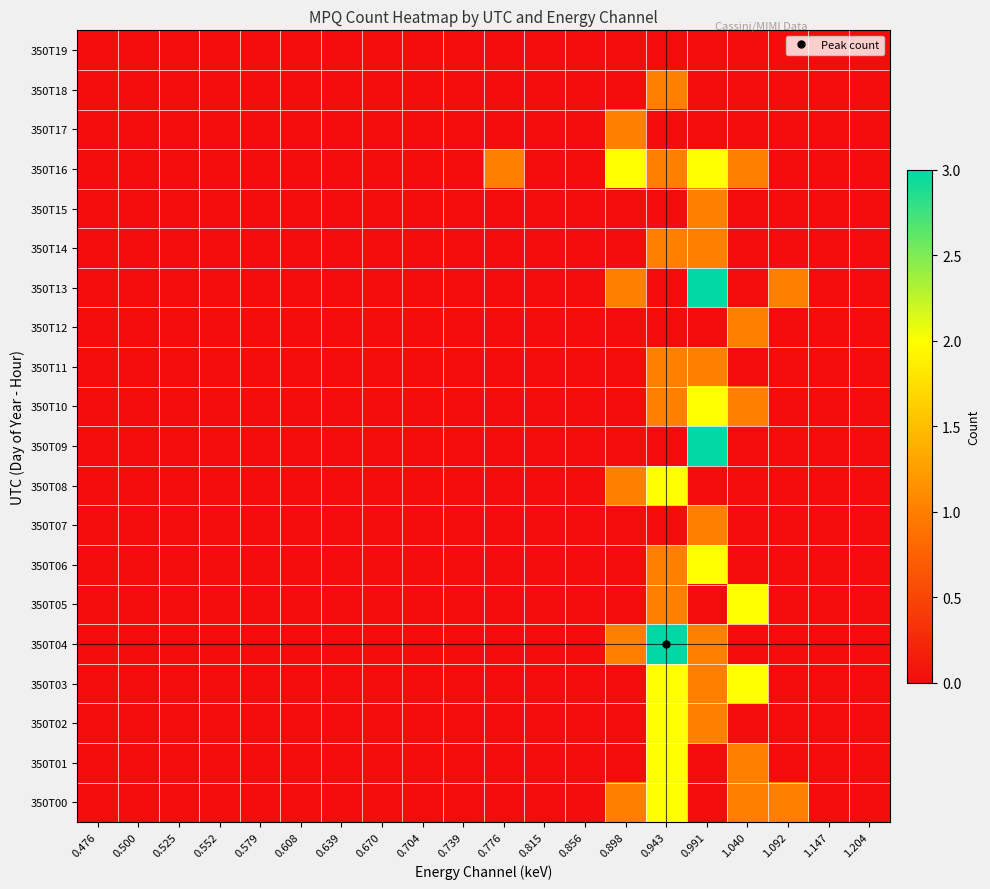

How many distinct data groups are displayed?

20